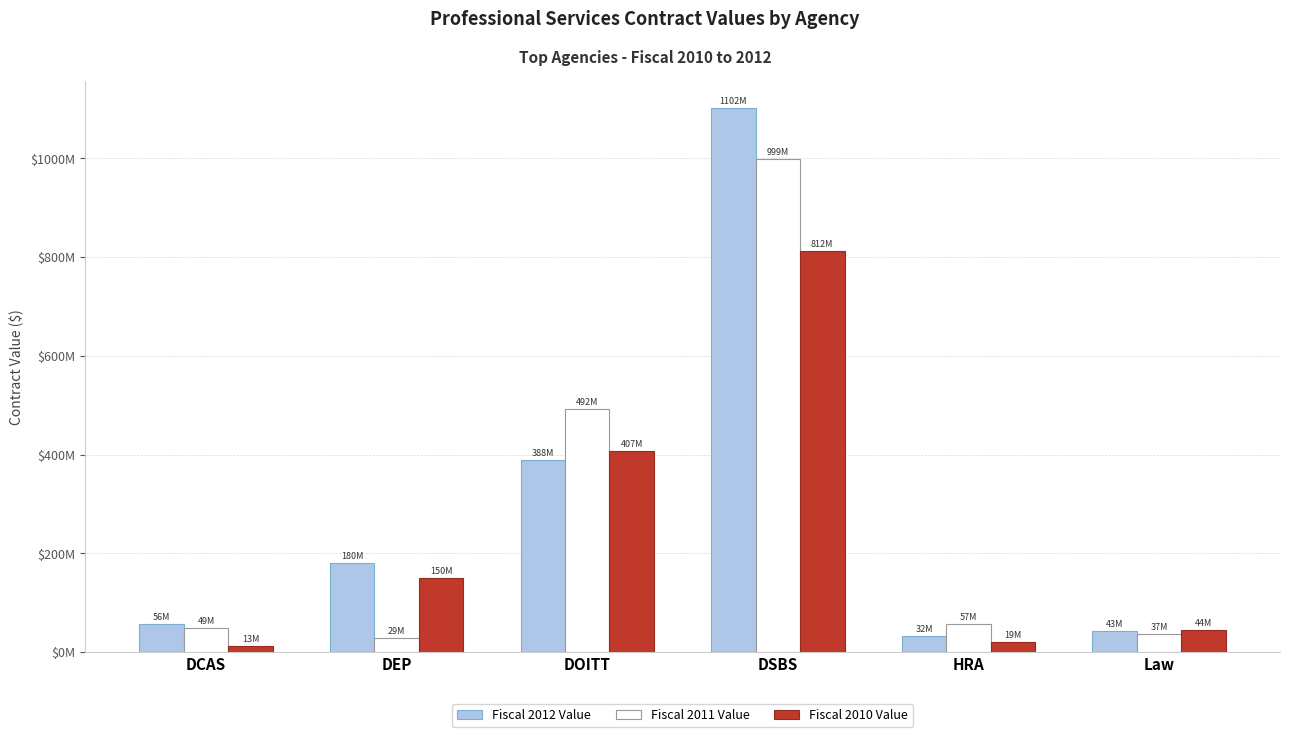

What are all the series names shown in the legend?

Fiscal 2012 Value, Fiscal 2011 Value, Fiscal 2010 Value